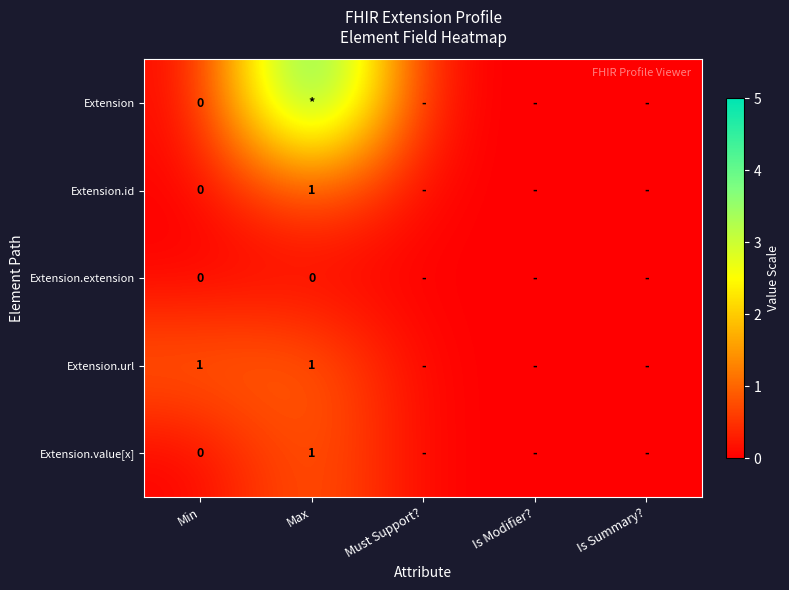

The Extension.url series shows 1 at Max. True or false?

True